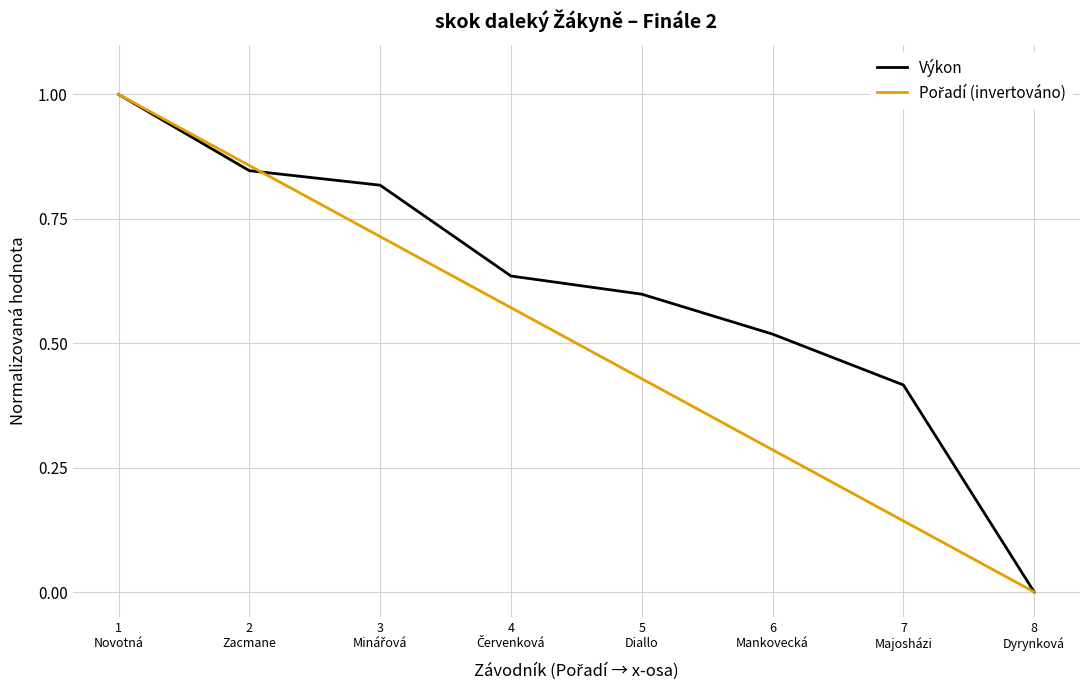

What is the spread (max minus min) of values at 5
Diallo?

0.2